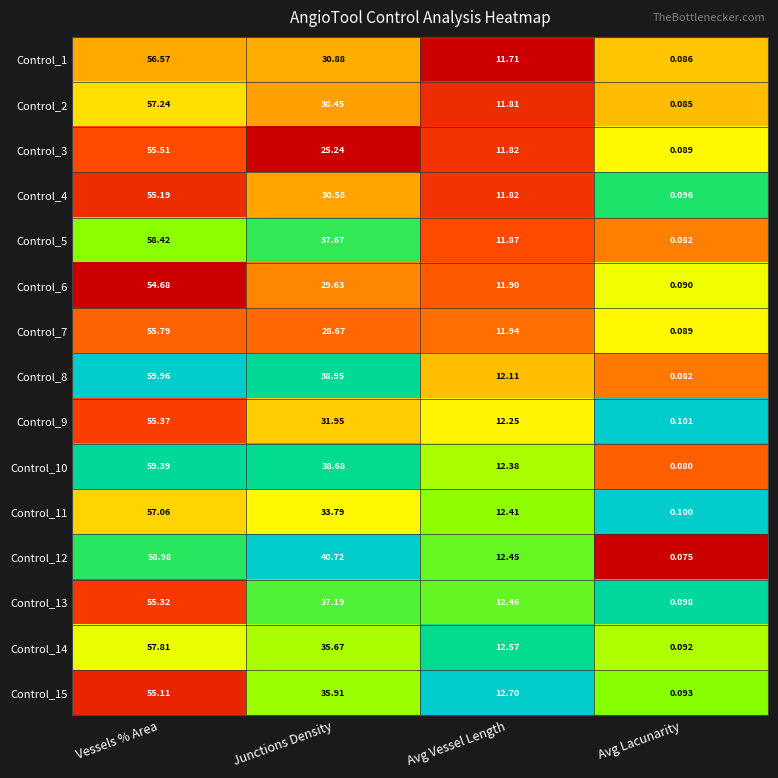

At which category does the chart reach its peak across all series?

Vessels % Area